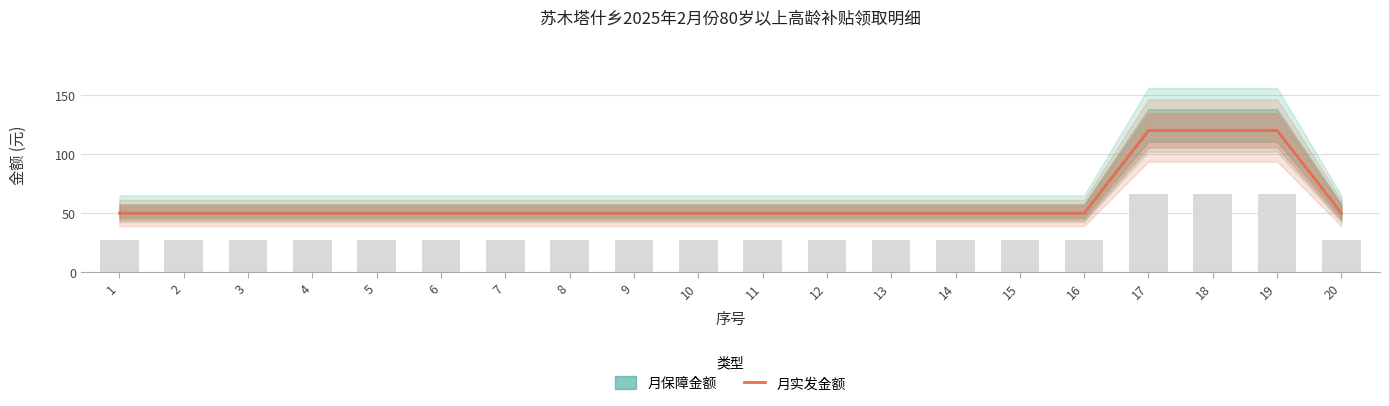

Which category has the lowest value across all series?

1